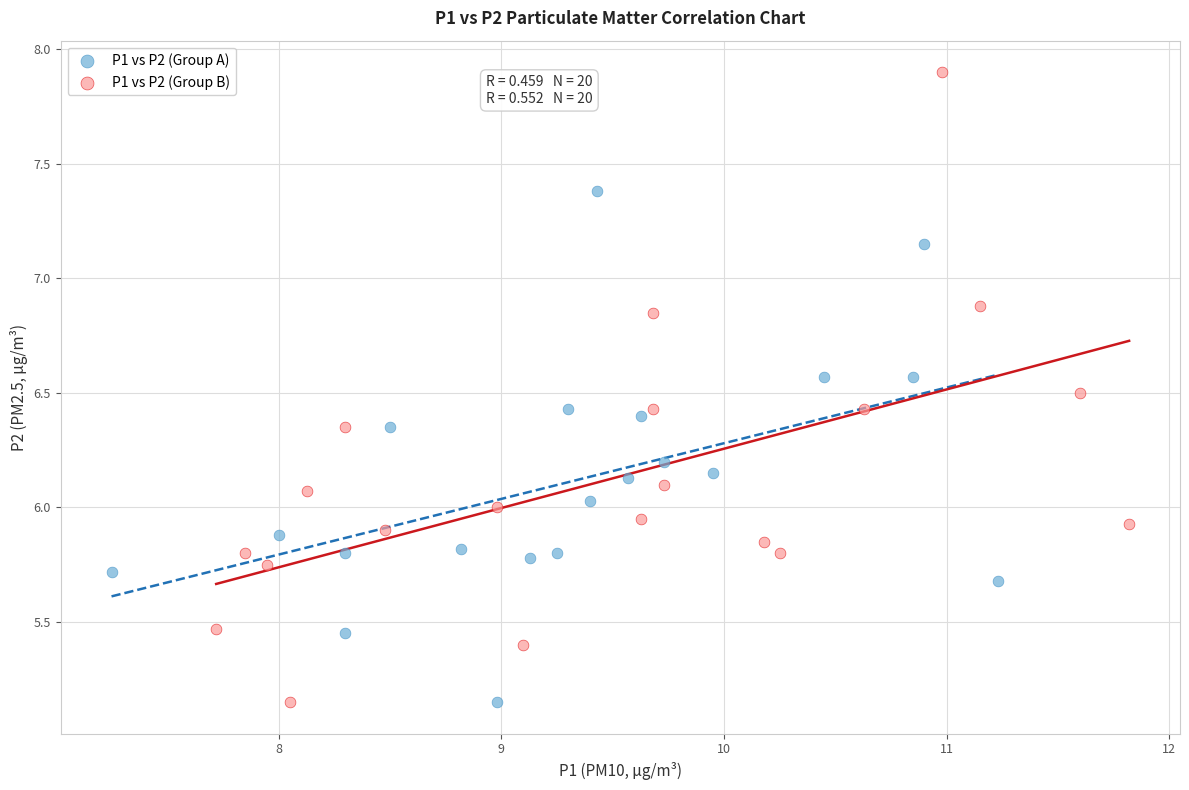

Which series contains the highest Y value?

P1 vs P2 (Group B)